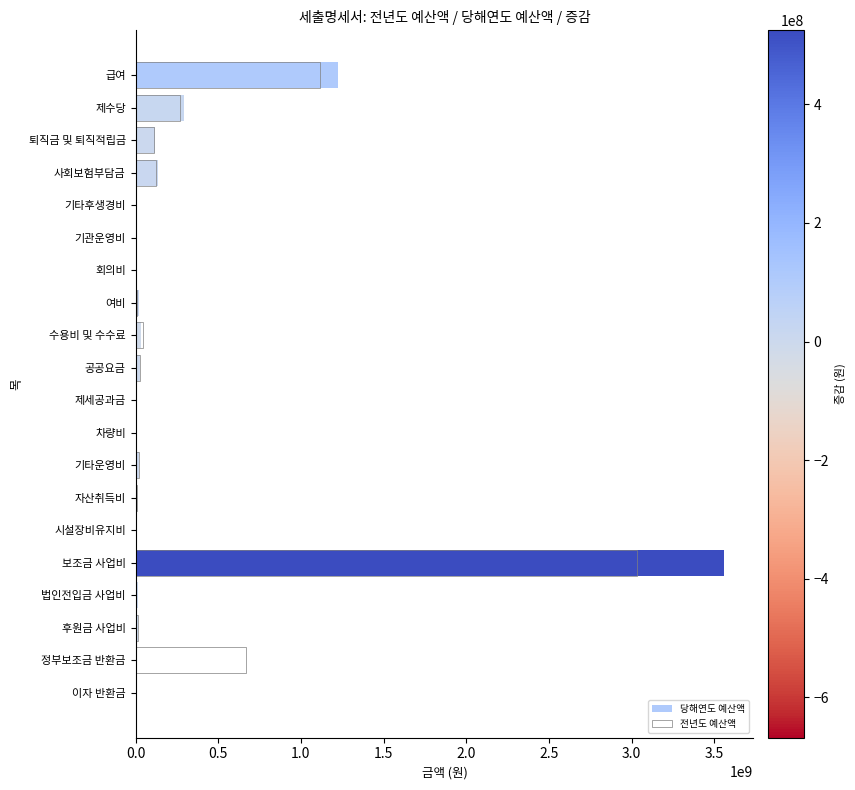

What is the average value of the 당해연도 예산액 series?

274061919